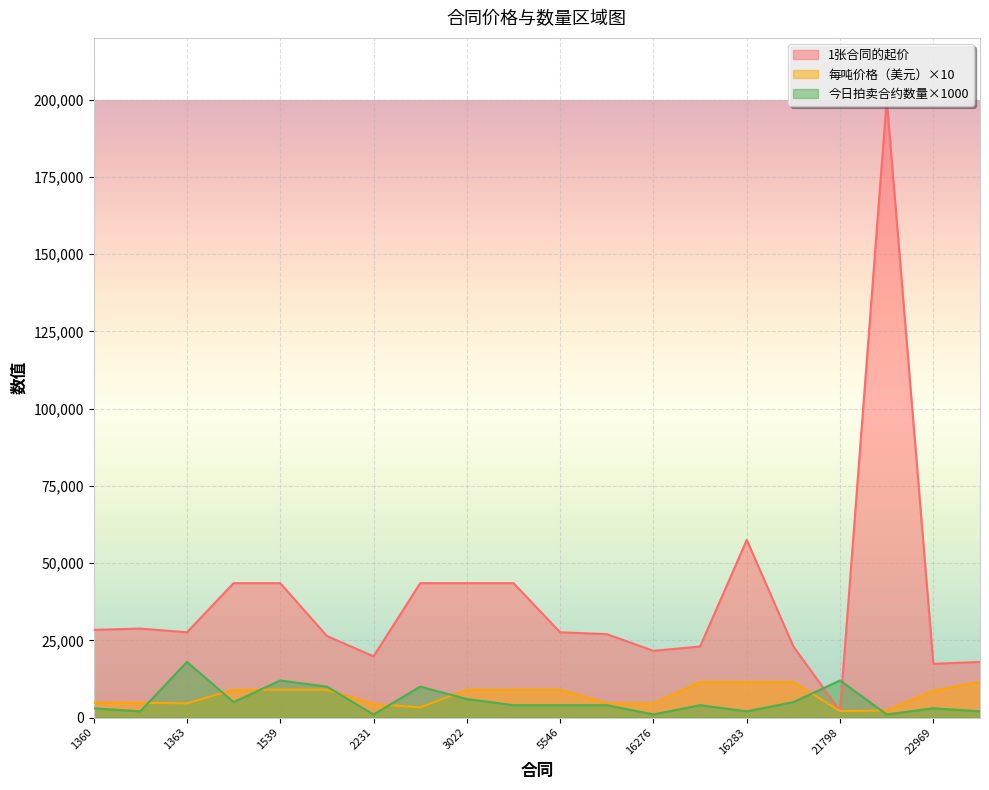

Is it true that 1张合同的起价 equals 58105 at 3020?

False